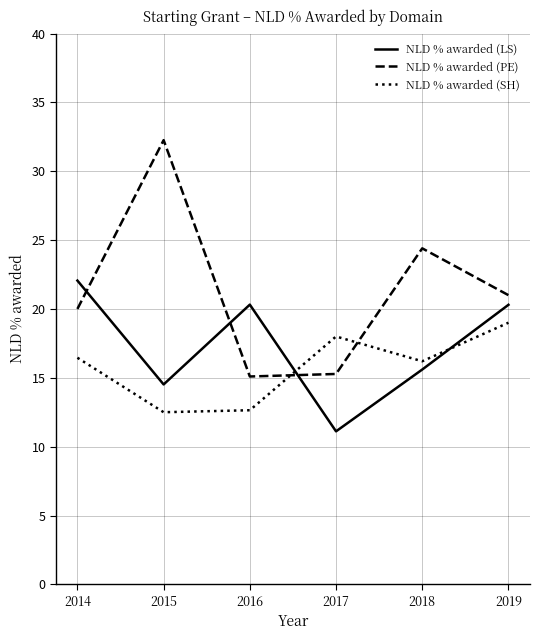

After their last crossing, which series has the higher values: NLD % awarded (PE) or NLD % awarded (SH)?

NLD % awarded (PE)